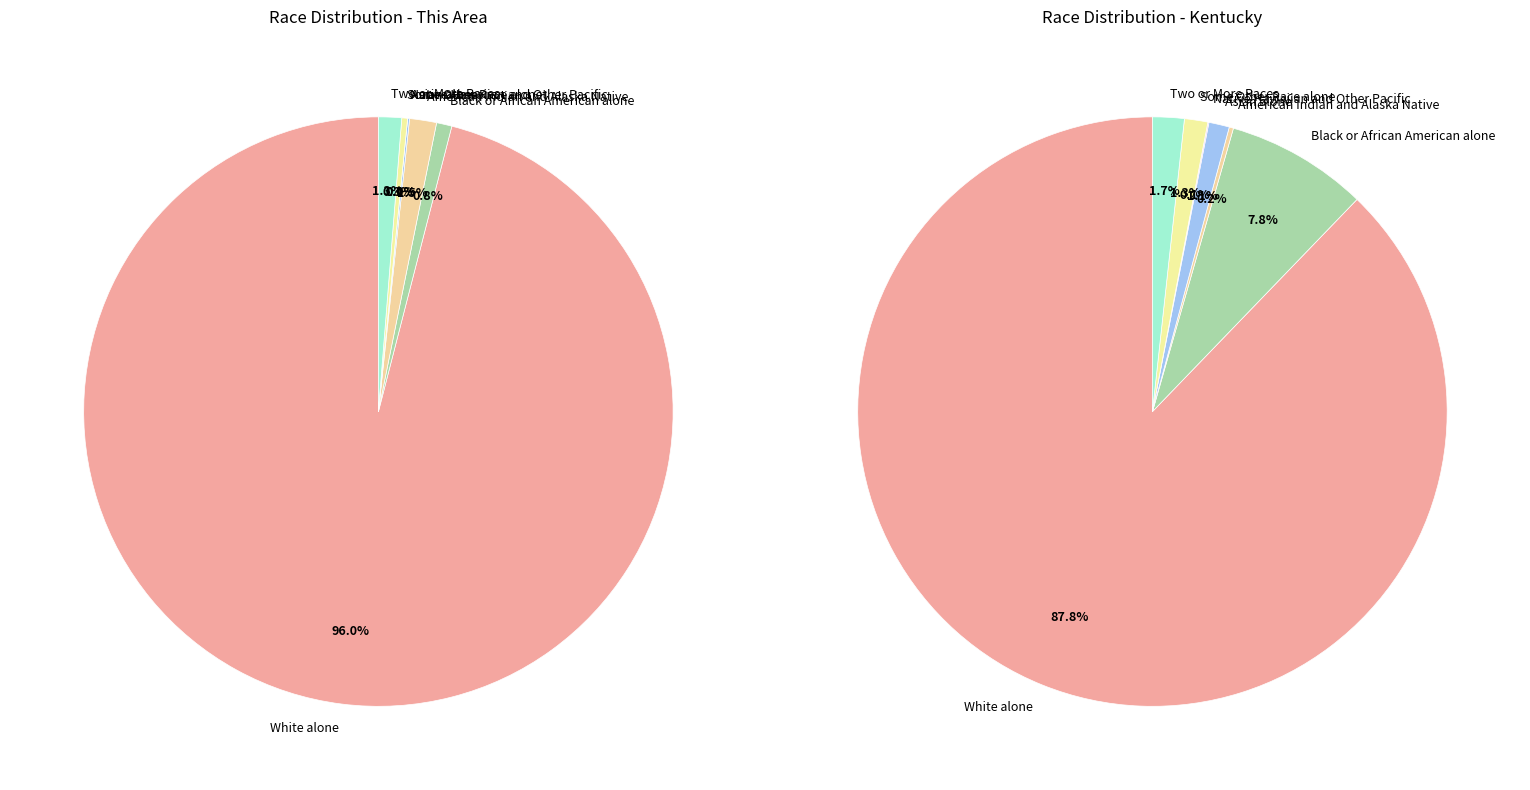

True or false: White alone accounts for 78% of the total.

False